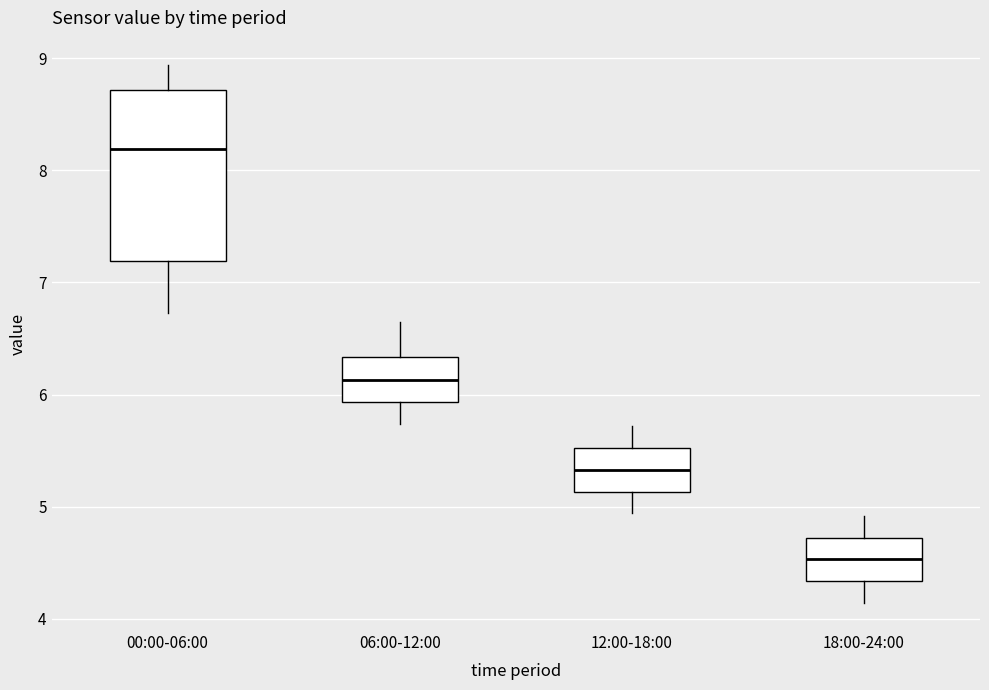

Reading left to right, transcribe this box plot: for each box, give where its median line is, the range the box spans, and where its two whiskers end, as read against the y-axis. The values are not printed on the chart, so give them approximately, as read against the axis.

00:00-06:00: median 8.2, box 7.2 to 8.7, whiskers 6.7 to 8.9
06:00-12:00: median 6.1, box 5.9 to 6.3, whiskers 5.7 to 6.7
12:00-18:00: median 5.3, box 5.1 to 5.5, whiskers 4.9 to 5.7
18:00-24:00: median 4.5, box 4.3 to 4.7, whiskers 4.1 to 4.9